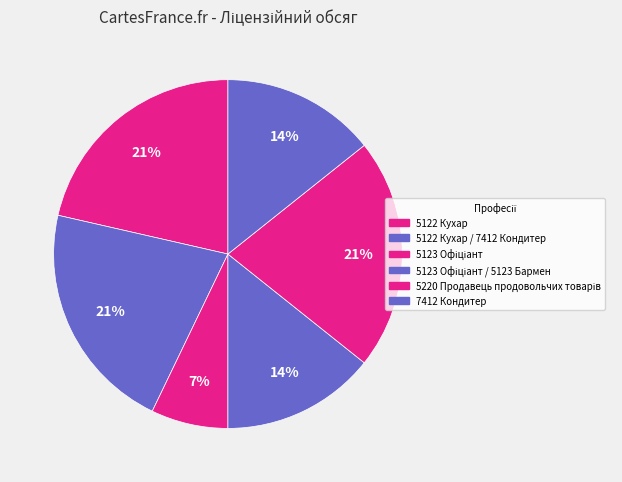

What is the largest slice in the pie chart?

5122 Кухар